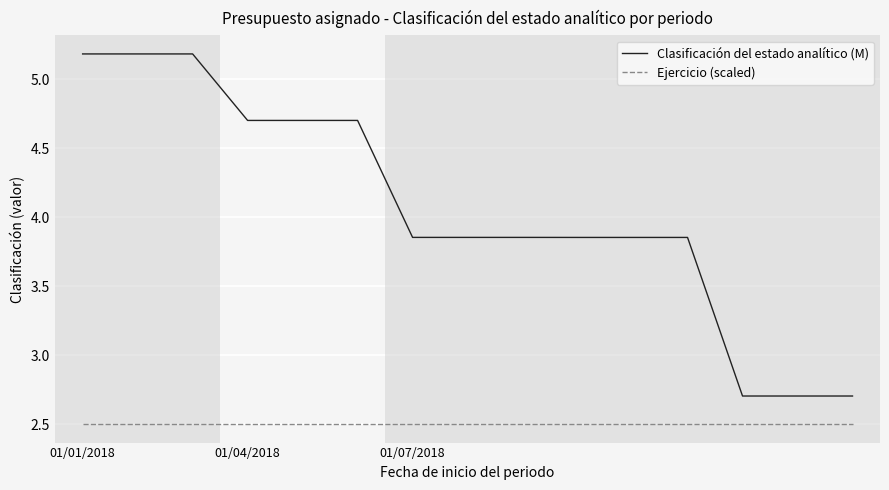

What are all the series names shown in the legend?

Clasificación del estado analítico (M), Ejercicio (scaled)